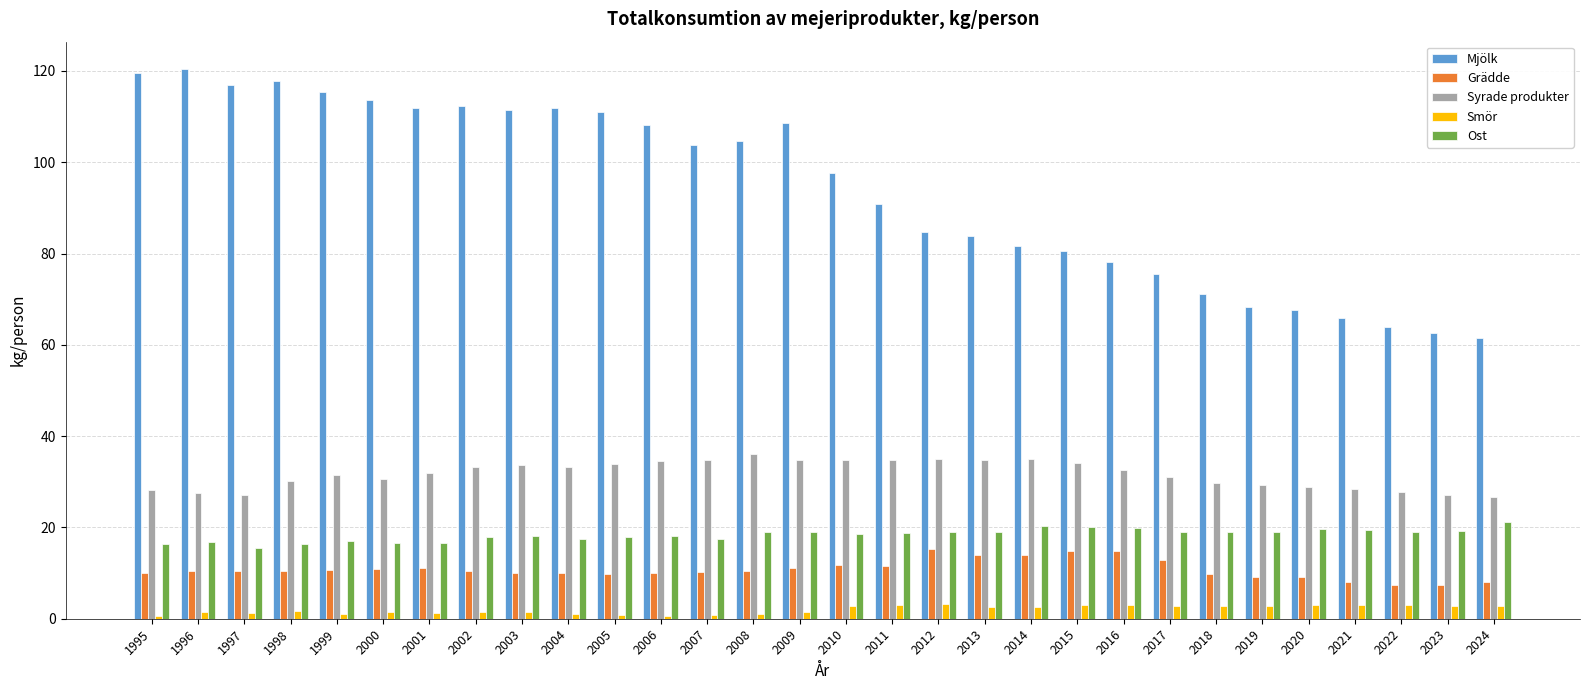

What is the spread (max minus min) of values at 2024?

58.7